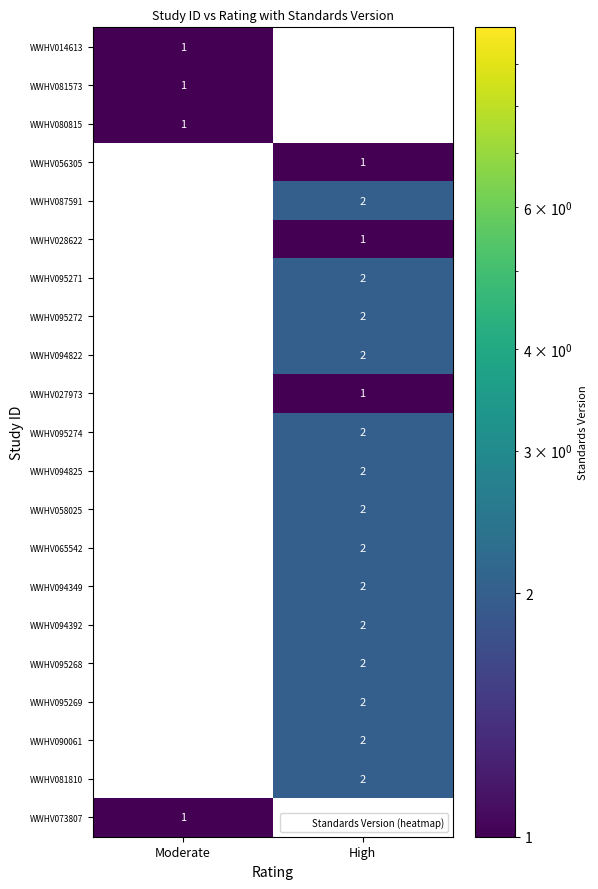

The WWHV073807 series shows 2 at Moderate. True or false?

False